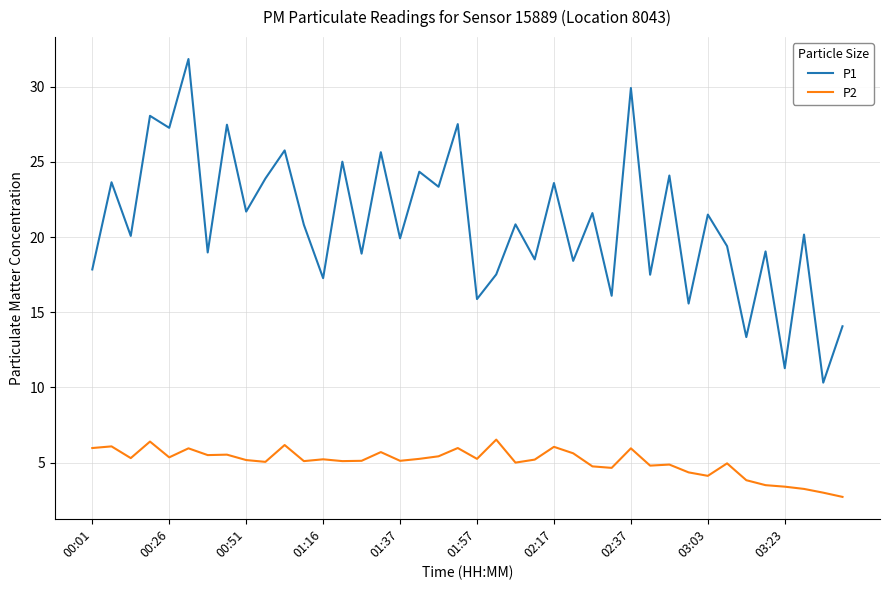

What is the difference between the maximum and minimum values in the P2 series?

3.8